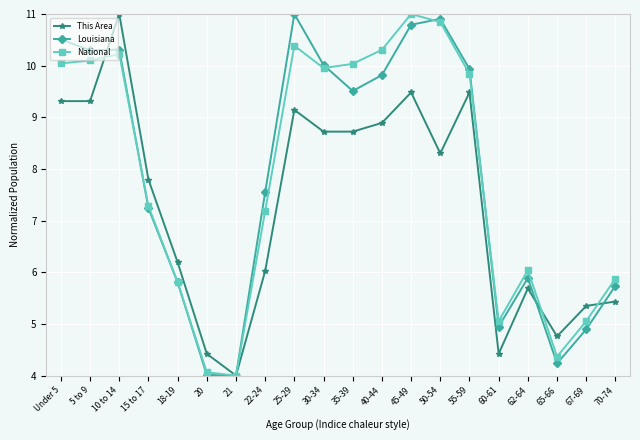

What is the difference between the maximum and minimum values in the National series?

7.0